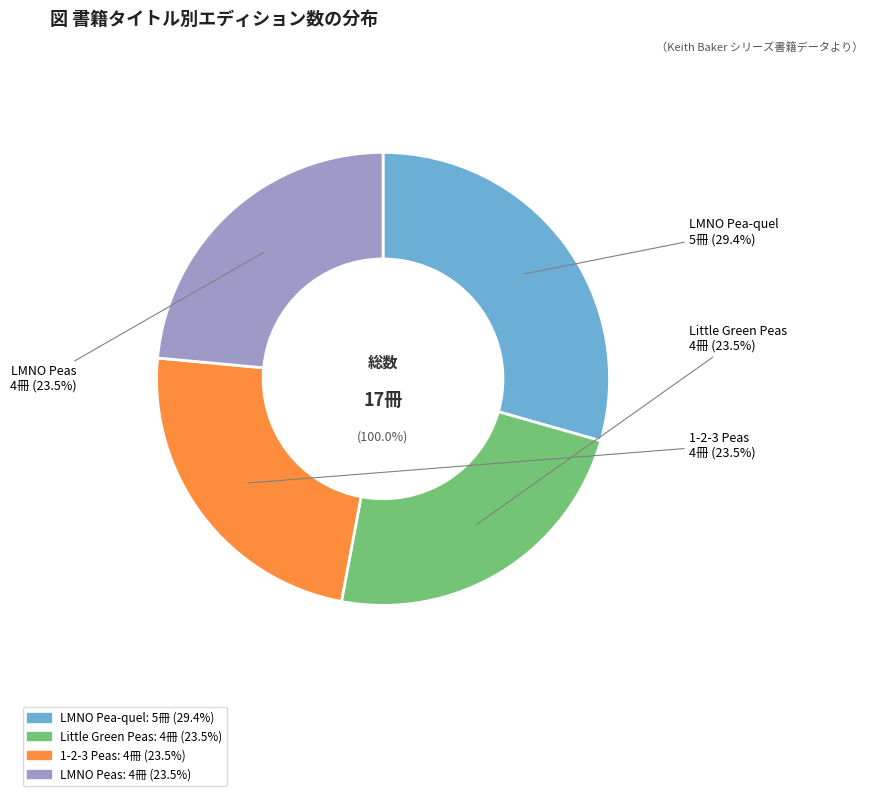

True or false: Little Green Peas accounts for 24% of the total.

True